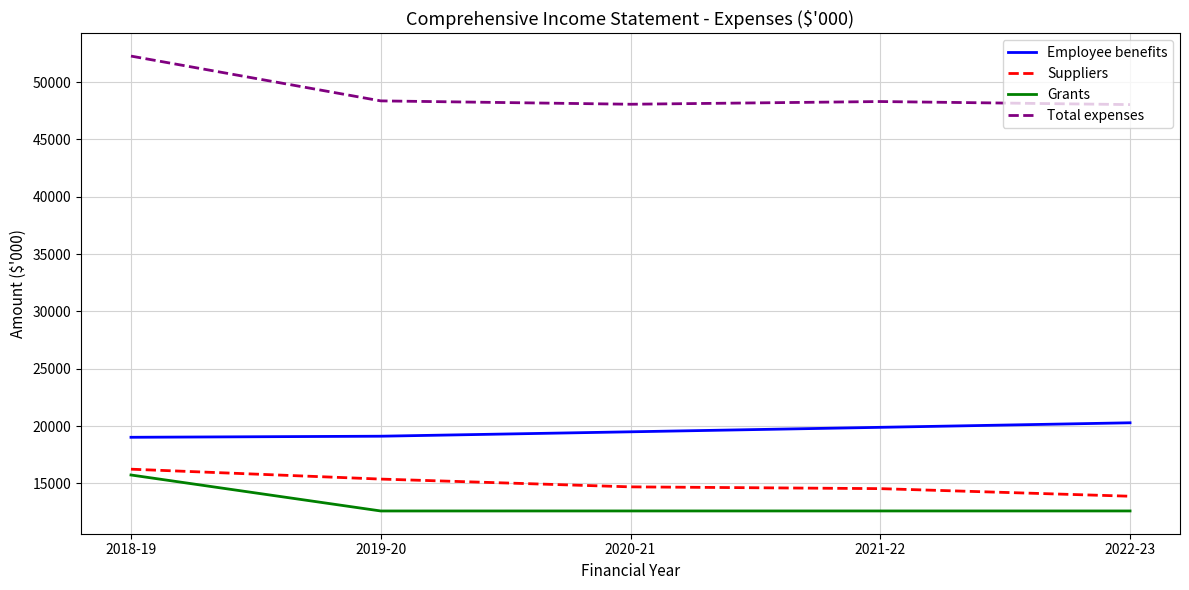

At which category does the chart reach its peak across all series?

2018-19